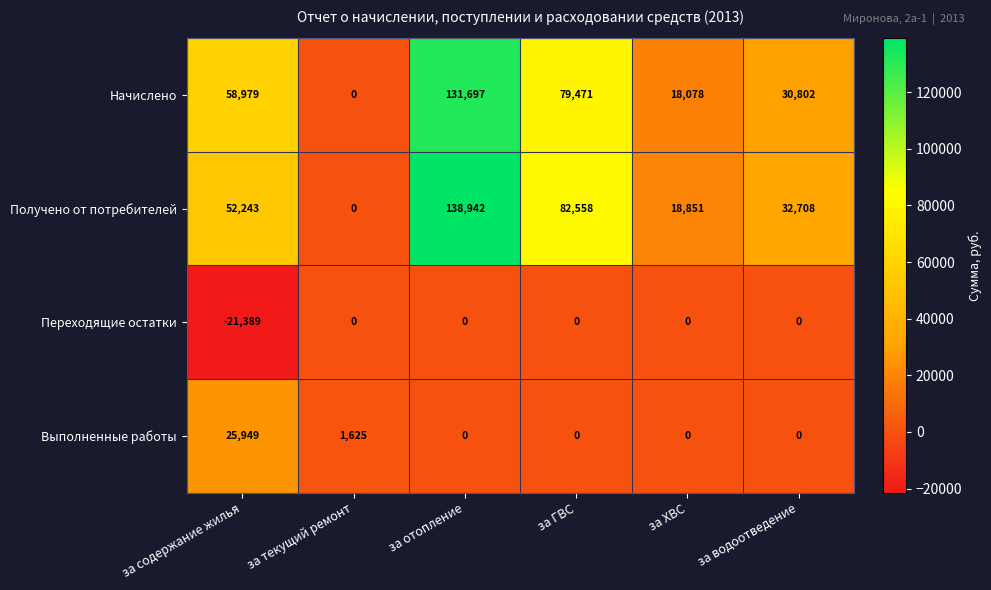

Which category has the highest value across all series?

за отопление